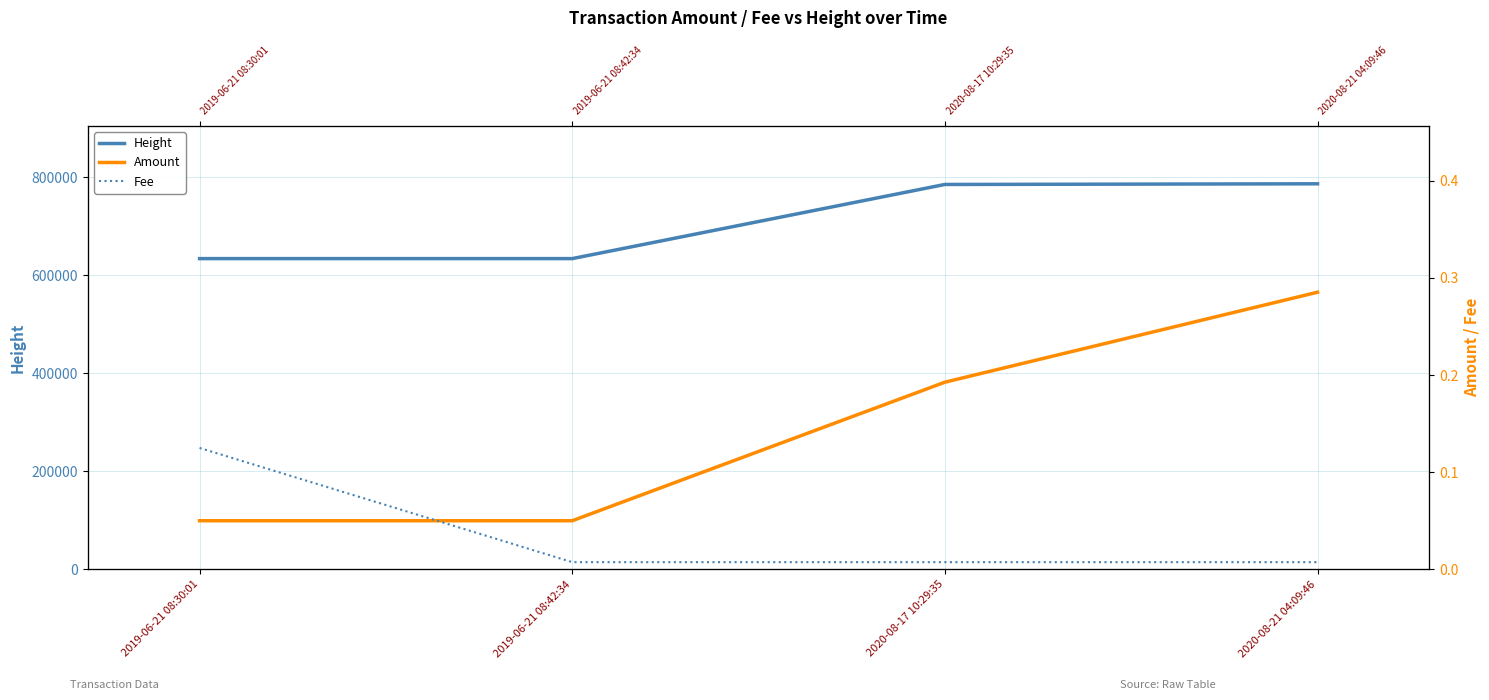

True or false: Amount has more than 2 interior local peaks.

False